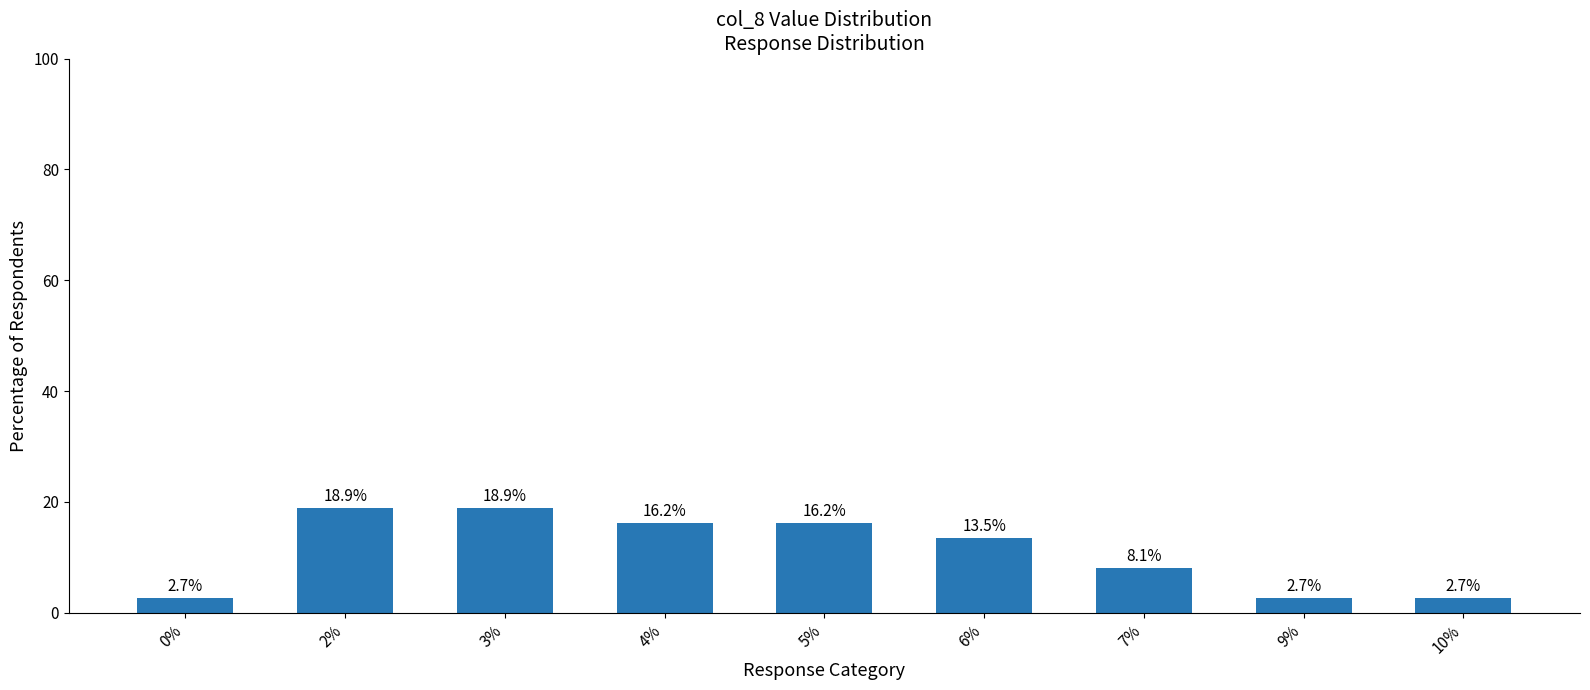

What is the value of the 8th bar from the left?

2.7